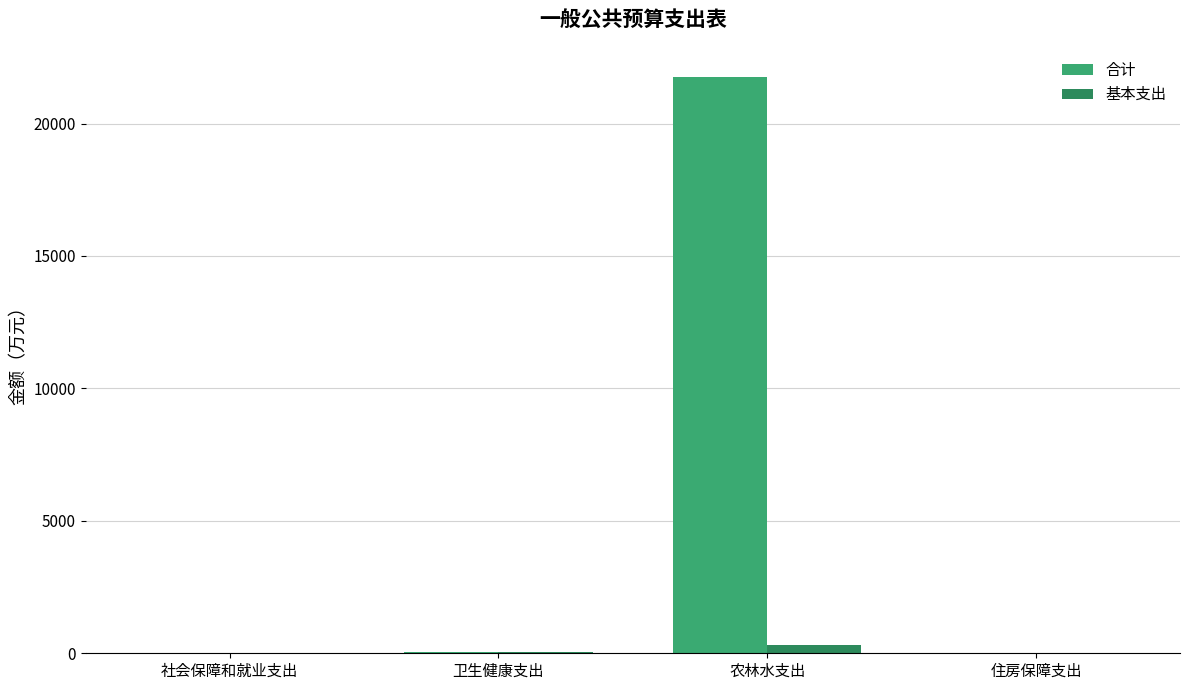

What is the total value across all series at 卫生健康支出?

59.5